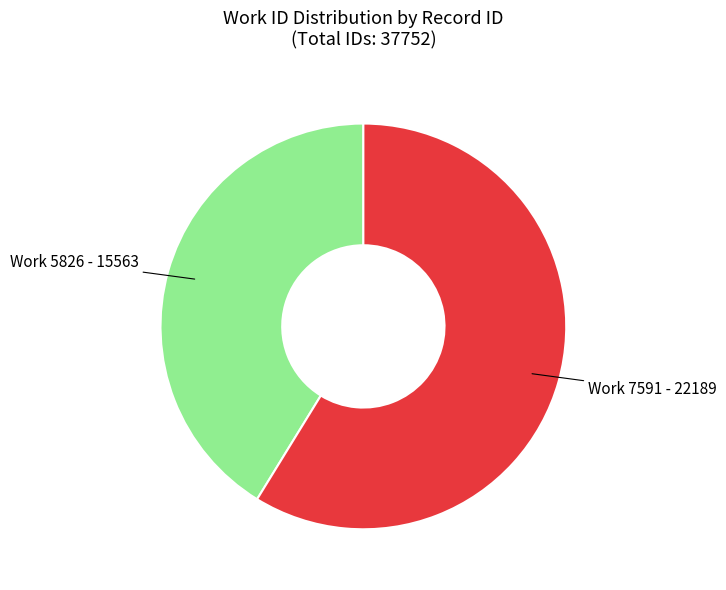

Is there any slice that represents more than half of the pie?

Yes